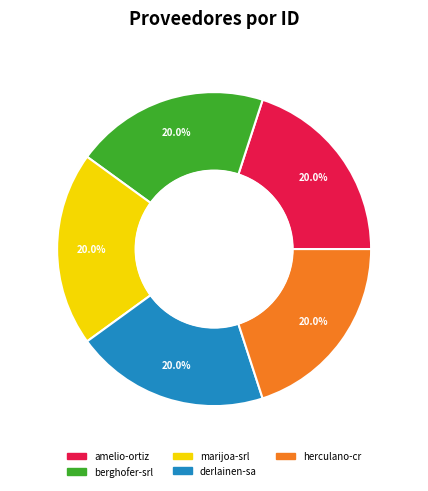

Is there a majority slice in this chart?

No